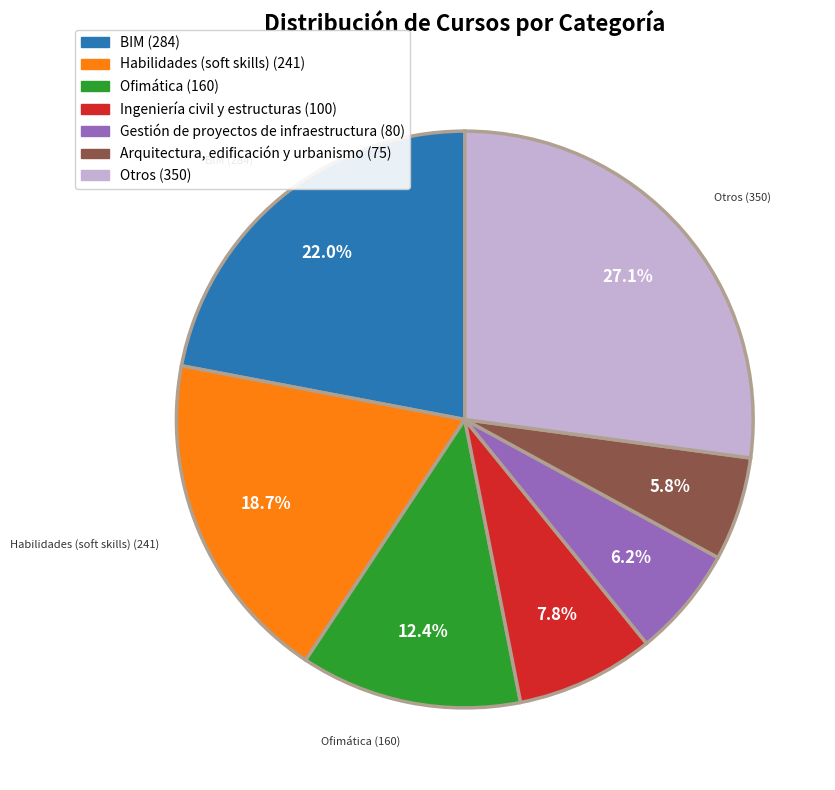

Is there a majority slice in this chart?

No